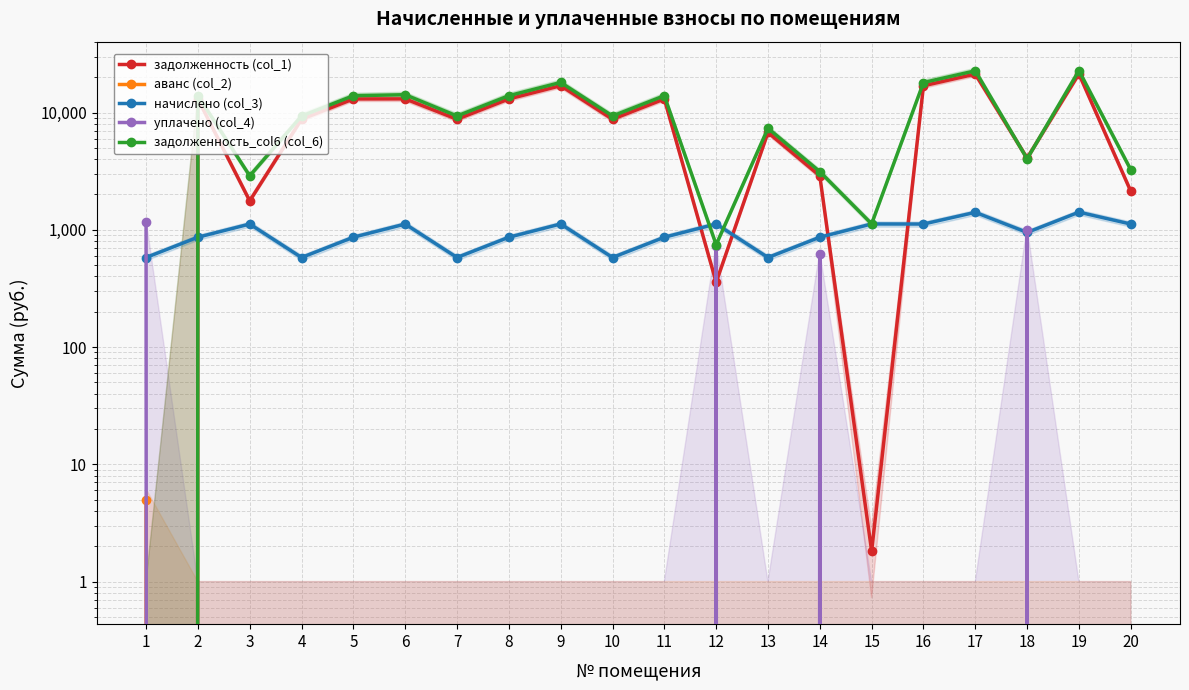

Between 5 and 13, which series saw the biggest shift?

задолженность_col6 (col_6)